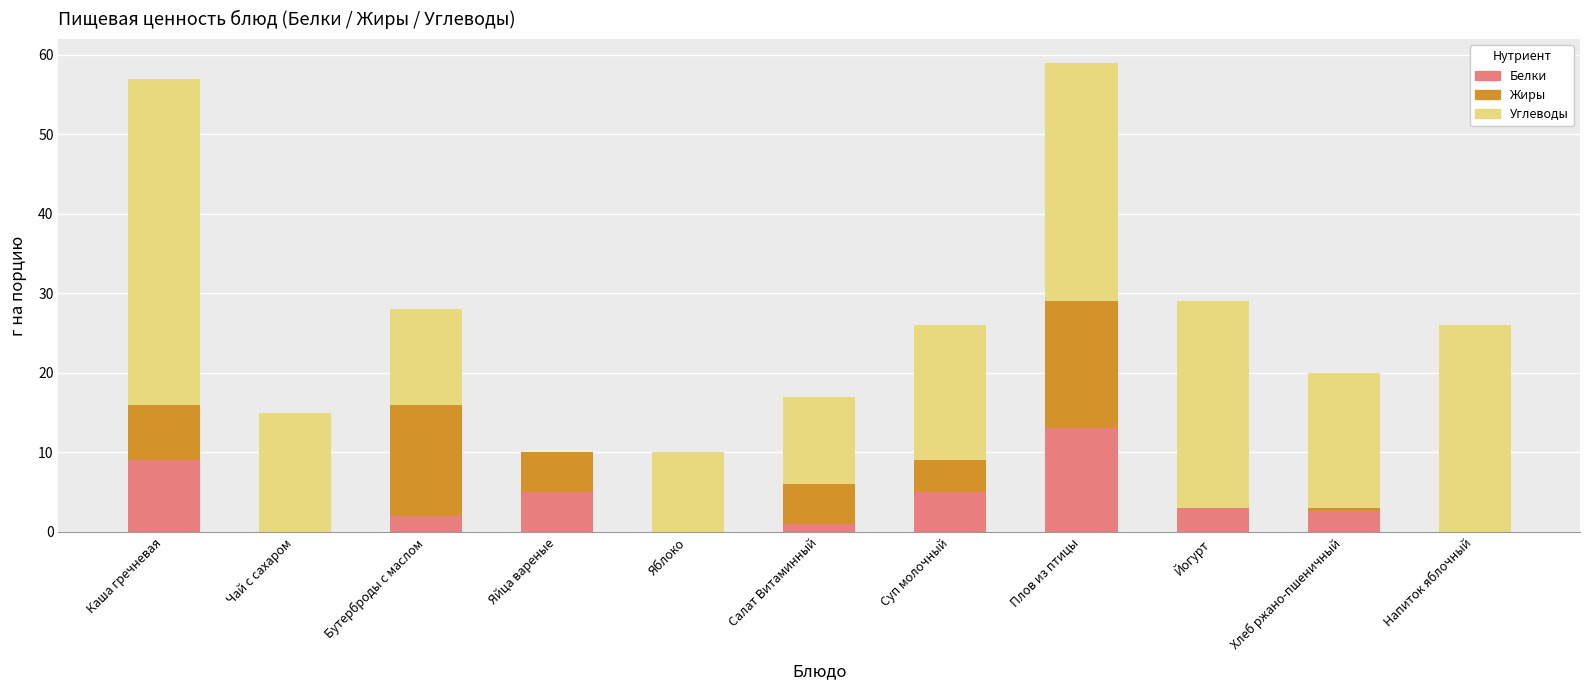

Which category has the highest value in the Белки series?

Плов из птицы